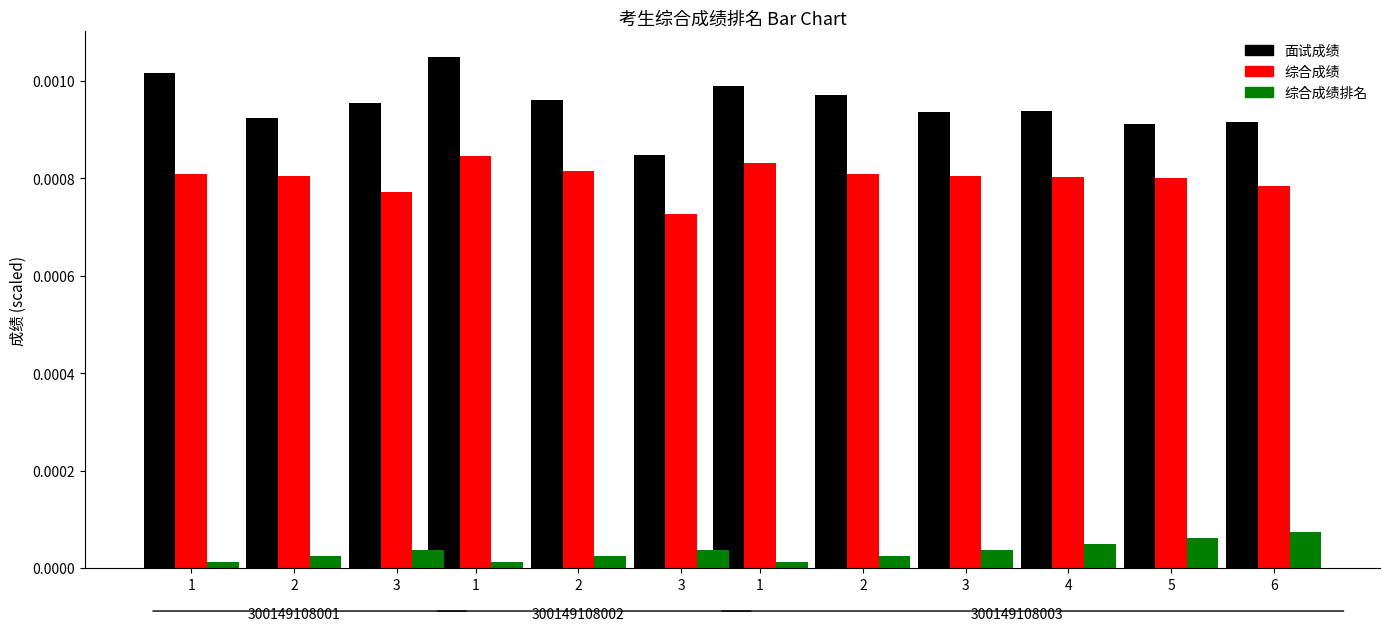

Reading right to left, list all the values displayed in this chart.

面试成绩: 6=0.0	5=0.0	4=0.0	3=0.0	2=0.0	1=0.0	3=0.0	2=0.0	1=0.0	3=0.0	2=0.0	1=0.0
综合成绩: 6=0.0	5=0.0	4=0.0	3=0.0	2=0.0	1=0.0	3=0.0	2=0.0	1=0.0	3=0.0	2=0.0	1=0.0
综合成绩排名: 6=0.0	5=0.0	4=0.0	3=0.0	2=0.0	1=0.0	3=0.0	2=0.0	1=0.0	3=0.0	2=0.0	1=0.0